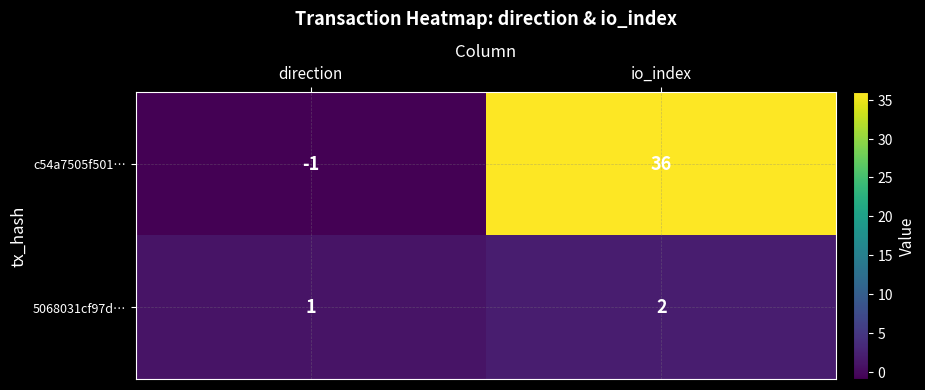

Between direction and io_index, which series saw the biggest shift?

c54a7505f501…